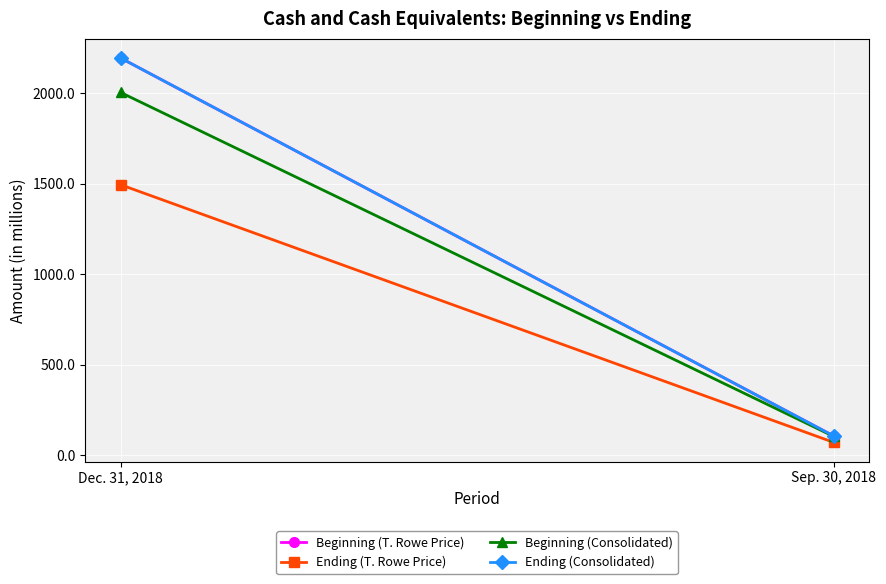

What is the difference between the Beginning (Consolidated) values at Sep. 30, 2018 and Dec. 31, 2018?

1902.7